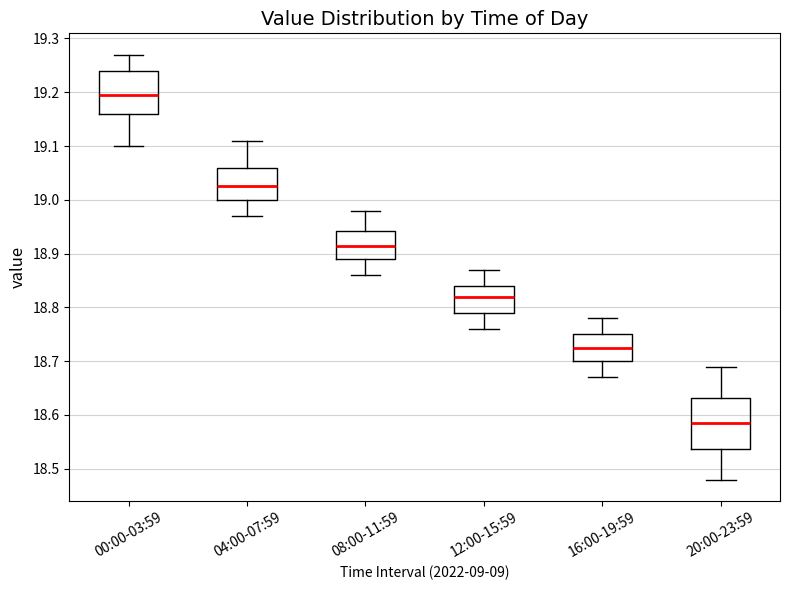

Where is the upper edge of the box for 08:00-11:59 on the y-axis? The values are not printed on the chart, so give them approximately, as read against the axis.

18.94